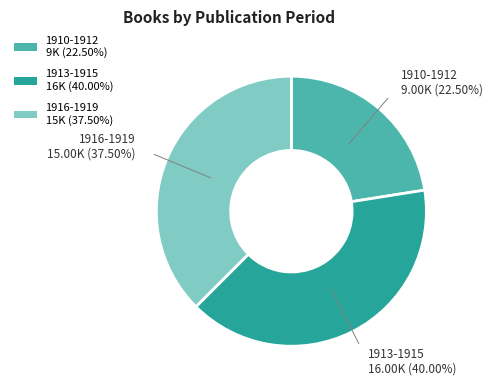

Combined, do 1916-1919 15K (37.50%) and 1910-1912 9K (22.50%) account for over 50%?

Yes